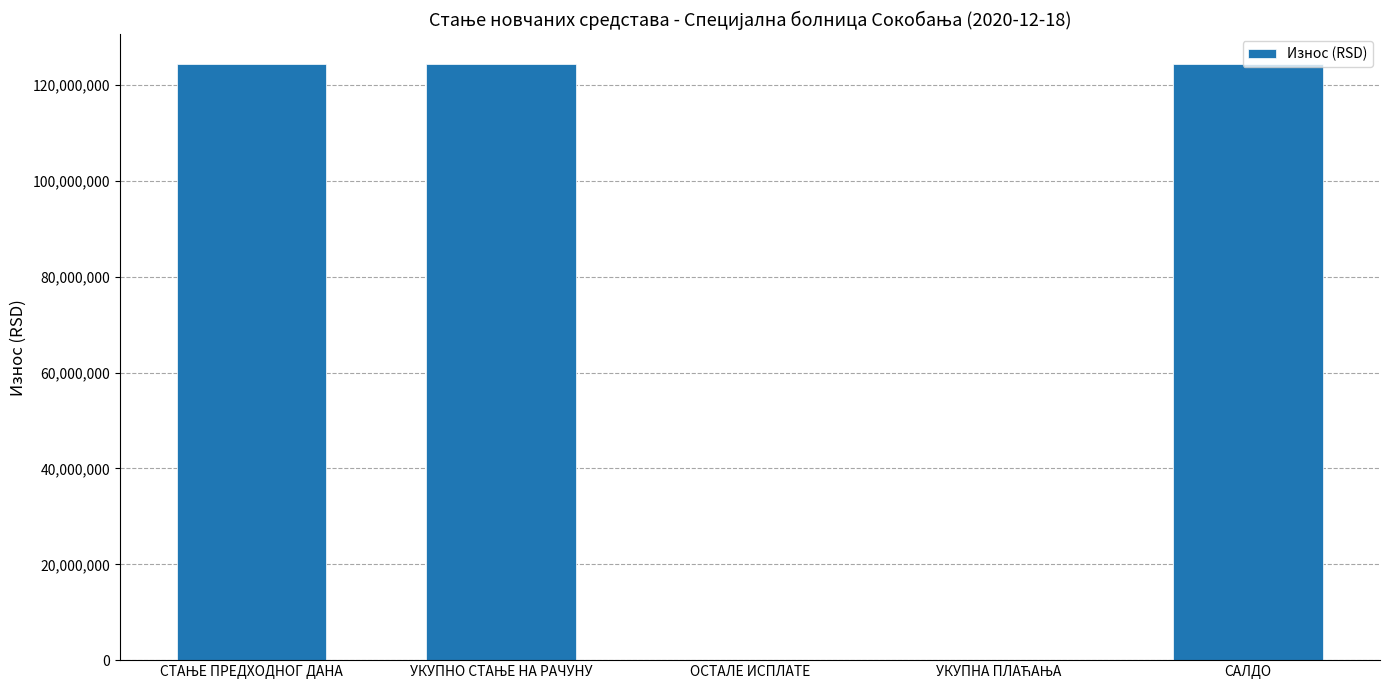

Is it true that the value at САЛДО is 195133997.4?

False